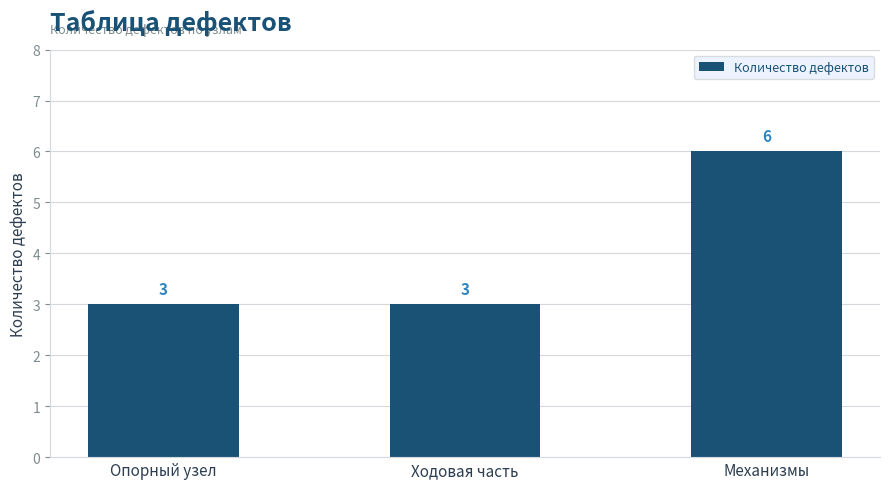

Which has a higher value, Механизмы or Опорный узел?

Механизмы